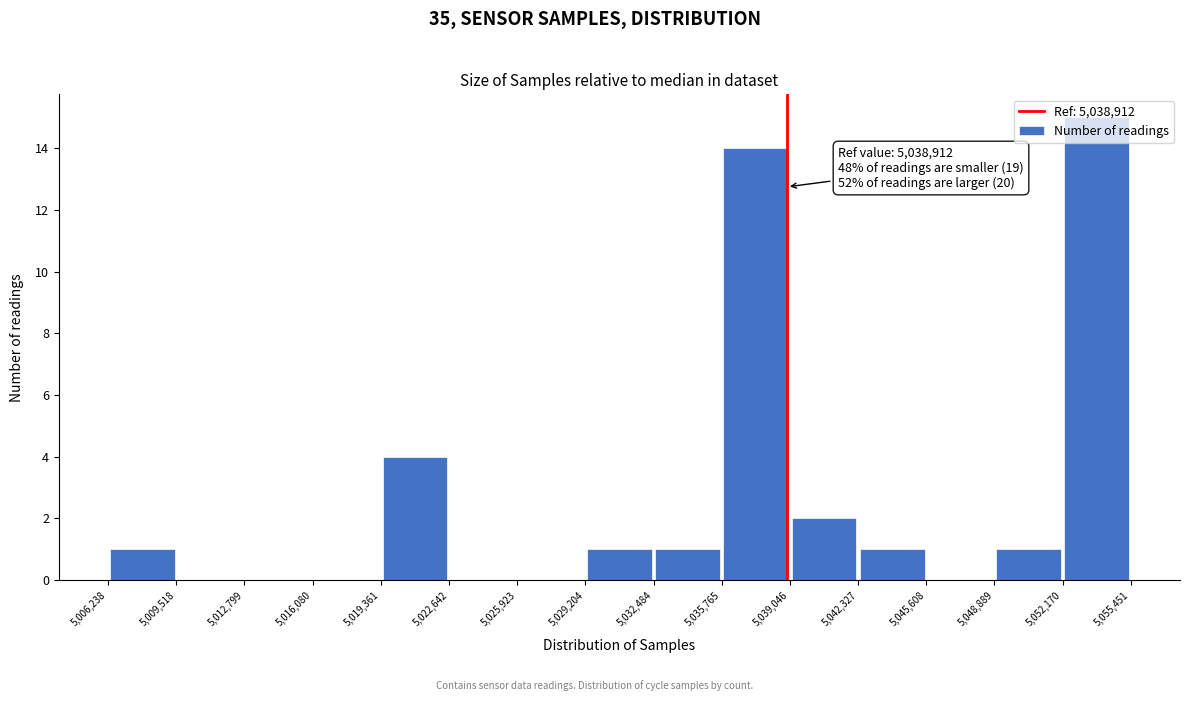

Which range on the x-axis has the tallest bar?

5,052,170 to 5,055,451